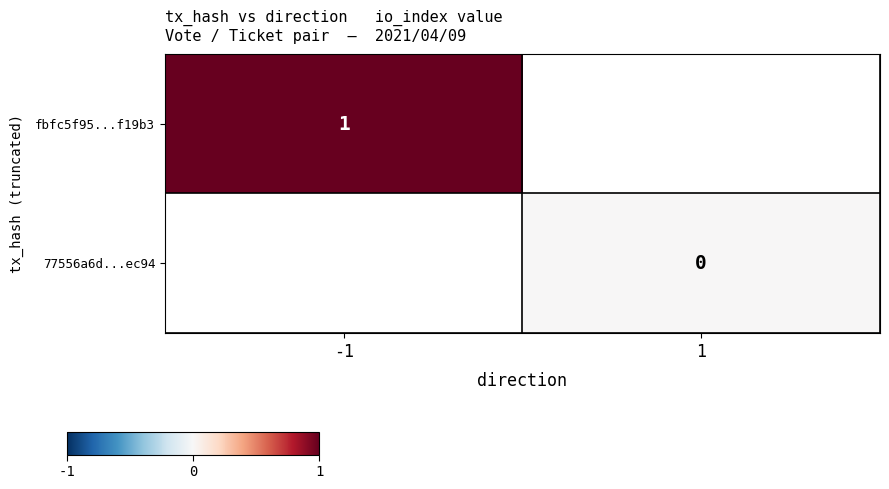

Is it true that fbfc5f95...f19b3 equals 0 at -1?

False